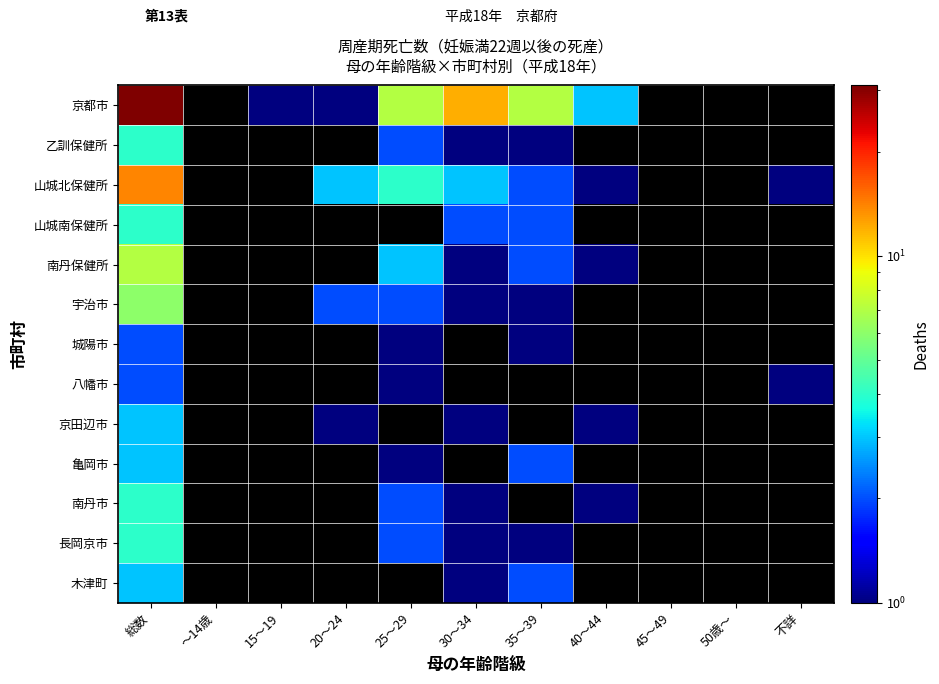

At which category is the sum across all series the highest?

総数